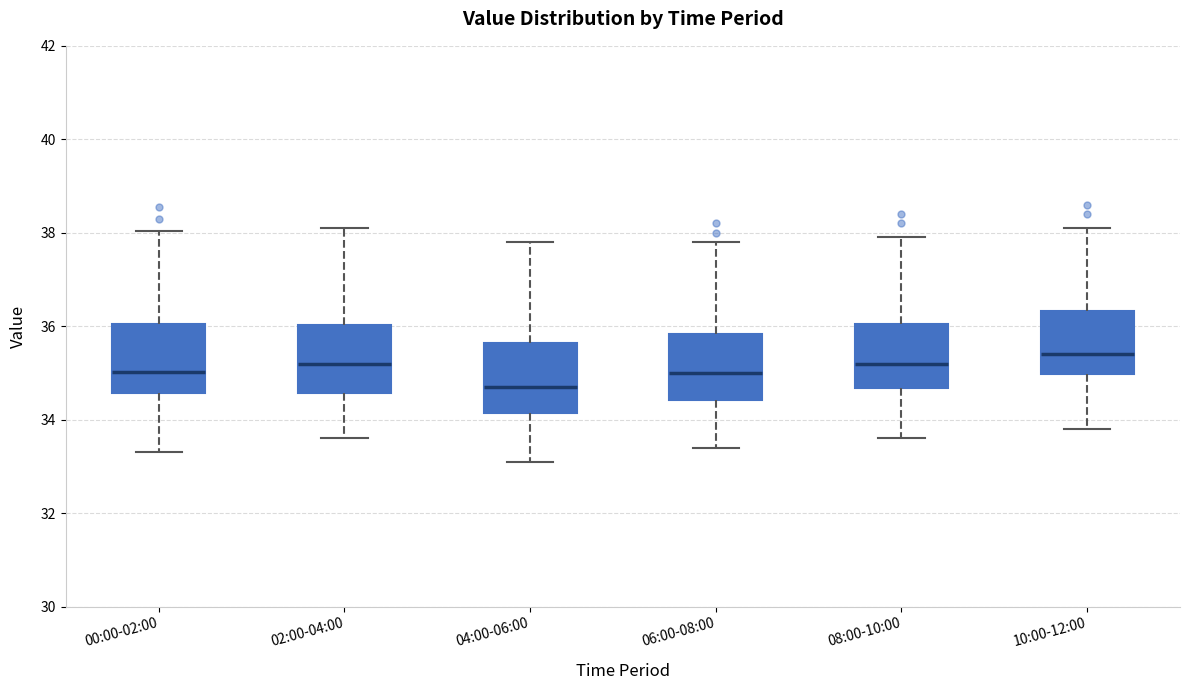

Where does the lower whisker of the box for 04:00-06:00 end on the y-axis? The values are not printed on the chart, so give them approximately, as read against the axis.

33.2